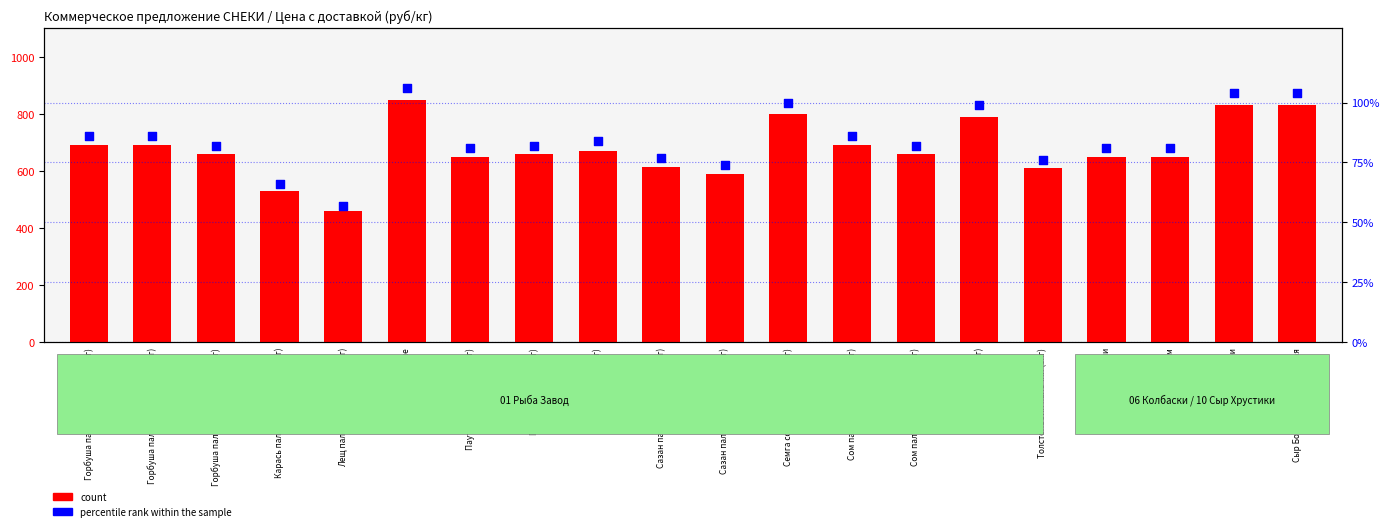

At how many categories does at least one series exceed 206?

20